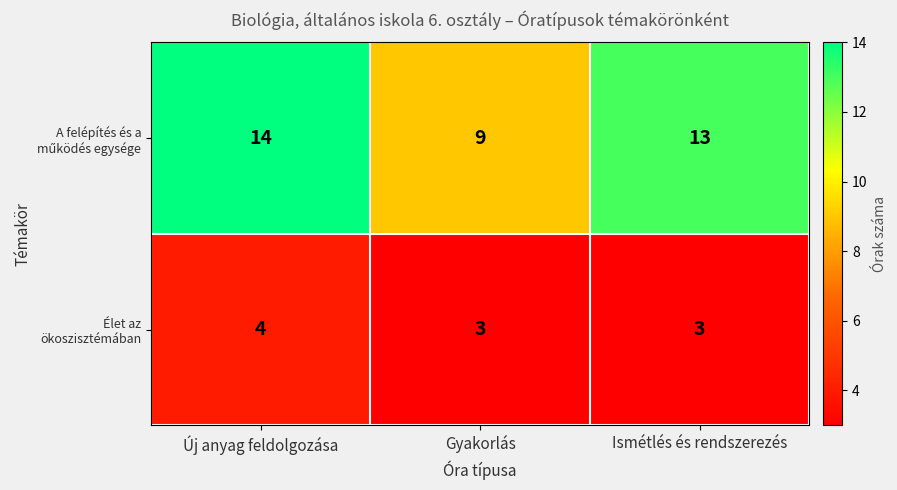

At which category is the sum across all series the highest?

Új anyag feldolgozása